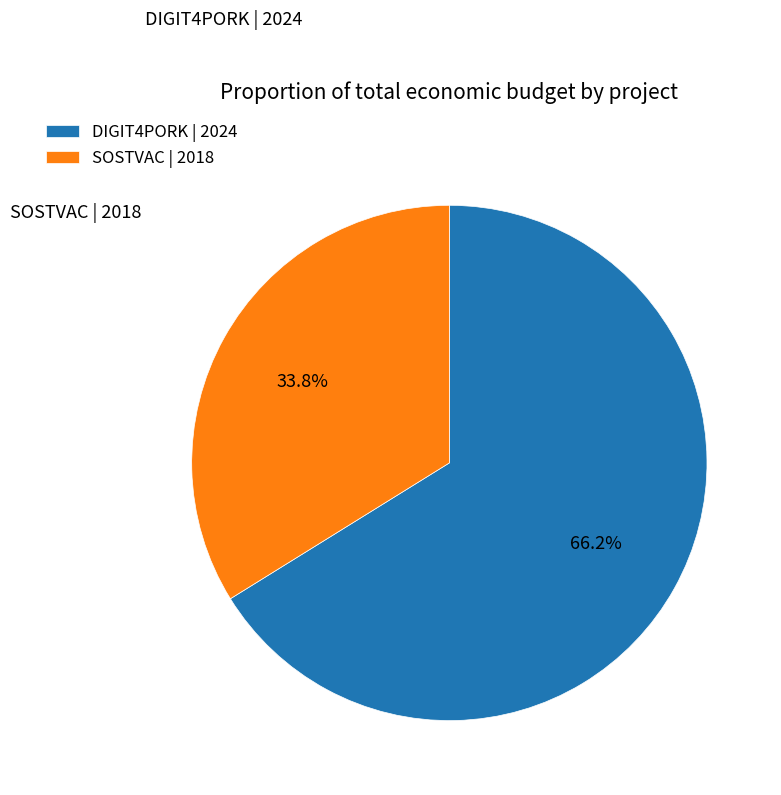

To the nearest percent, what is the difference between the largest and smallest slice percentages?

32%